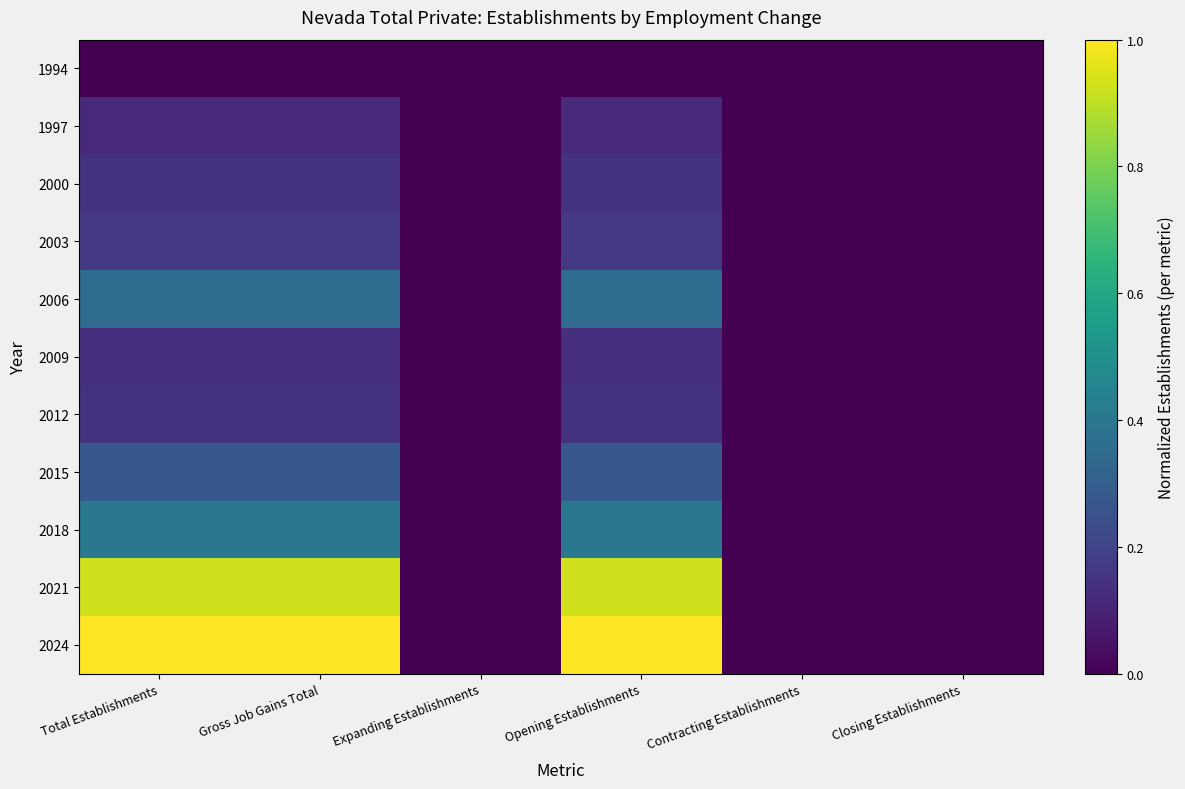

At which category is the sum across all series the highest?

Total Establishments